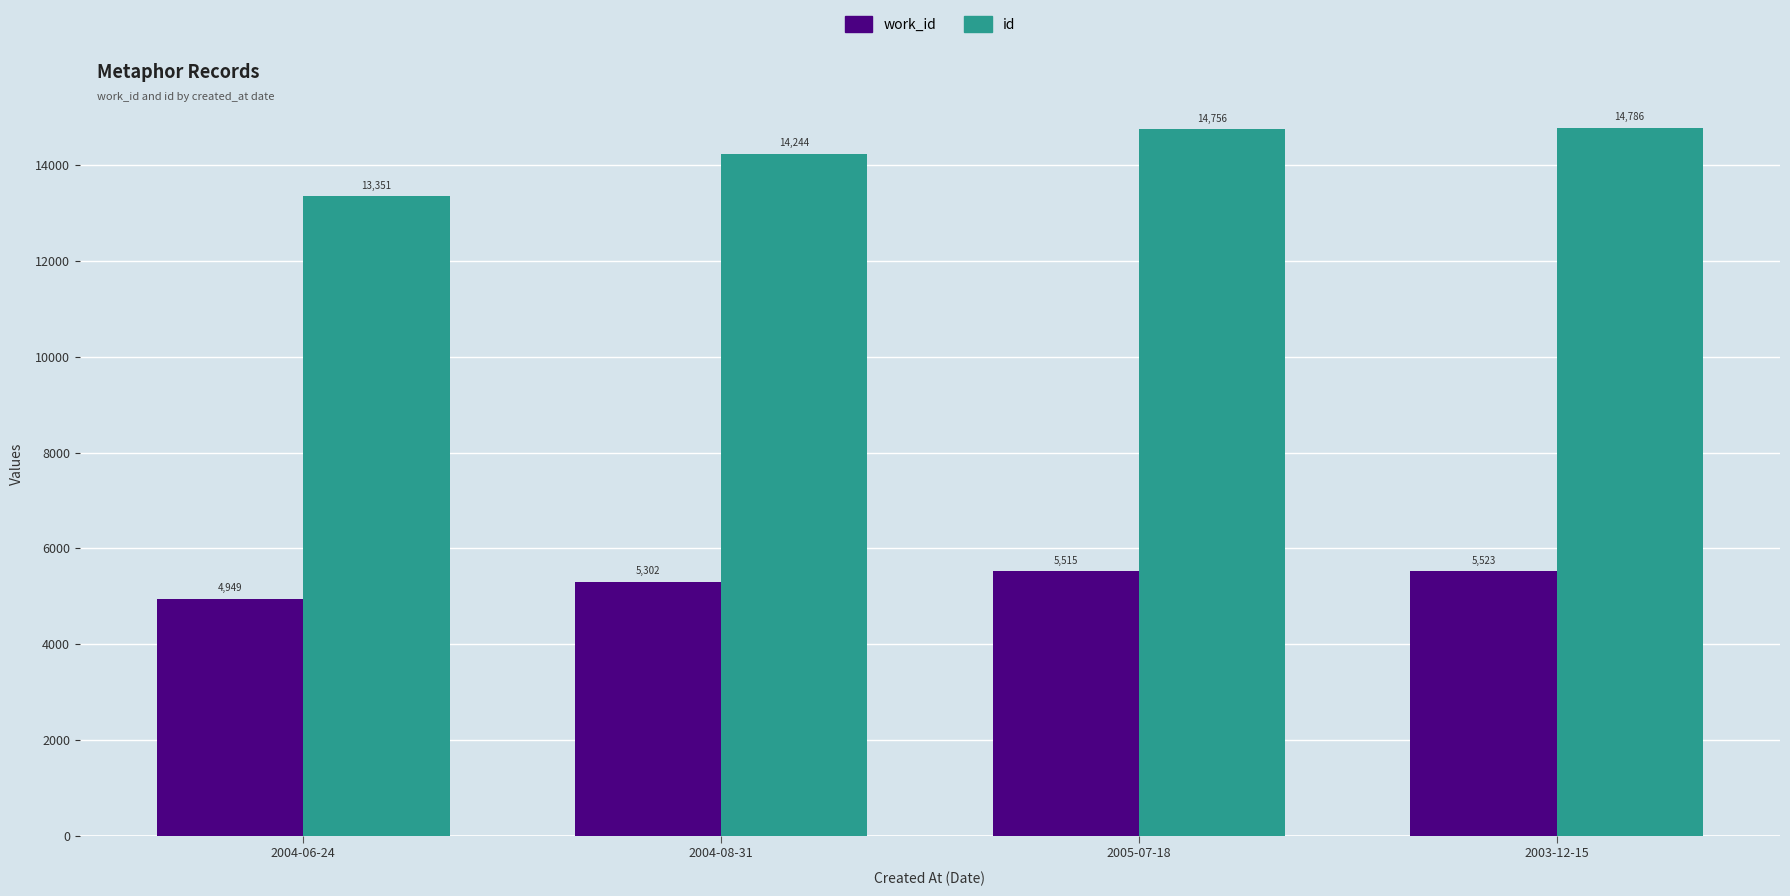

The id series shows 14244 at 2004-08-31. True or false?

True